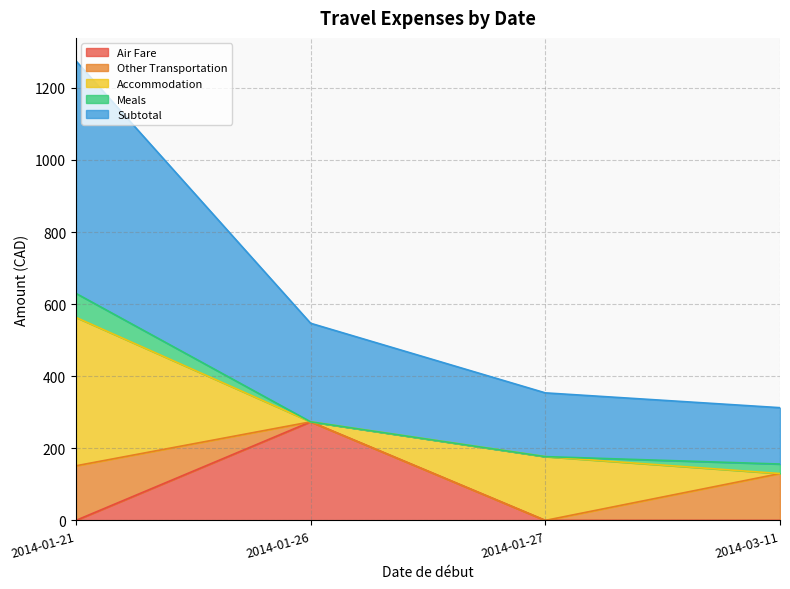

How many times do Accommodation and Meals cross each other?

1